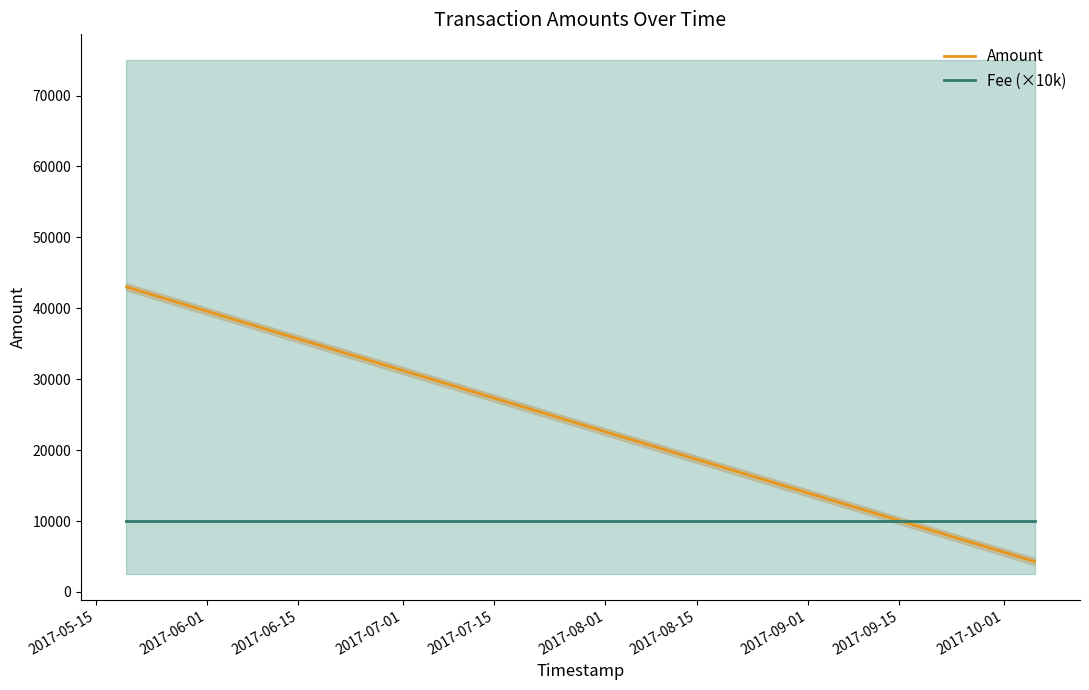

What is the maximum value for Fee (×10k)?

10000